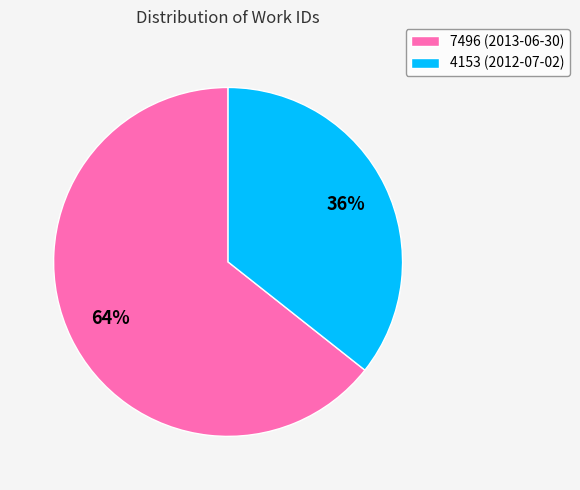

To the nearest percent, what is the average slice percentage?

50%